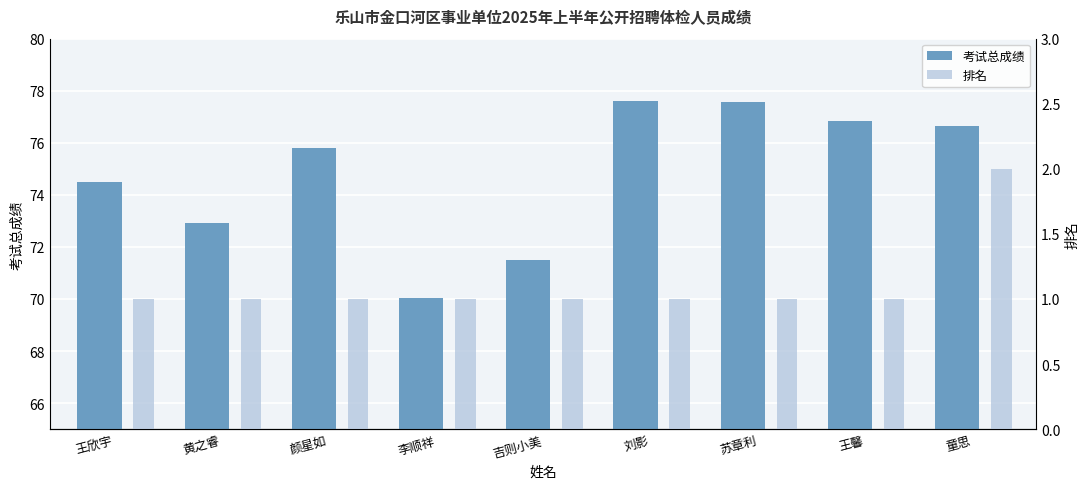

List the series in order of their peak value, lowest first.

排名, 考试总成绩